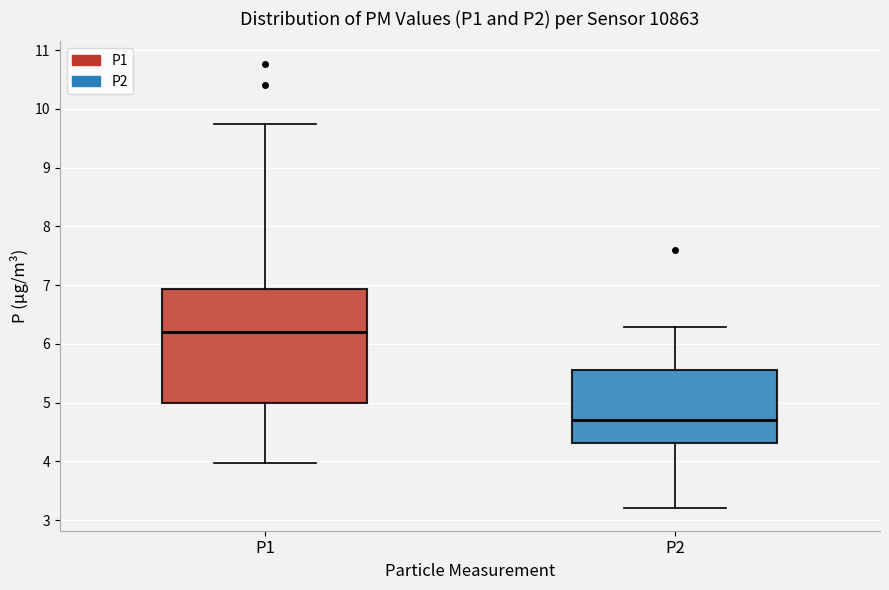

Reading left to right, transcribe this box plot: for each box, give where its median line is, the range the box spans, and where its two whiskers end, as read against the y-axis. The values are not printed on the chart, so give them approximately, as read against the axis.

P1: median 6.2, box 5.0 to 6.9, whiskers 4.0 to 9.8
P2: median 4.7, box 4.3 to 5.6, whiskers 3.2 to 6.3